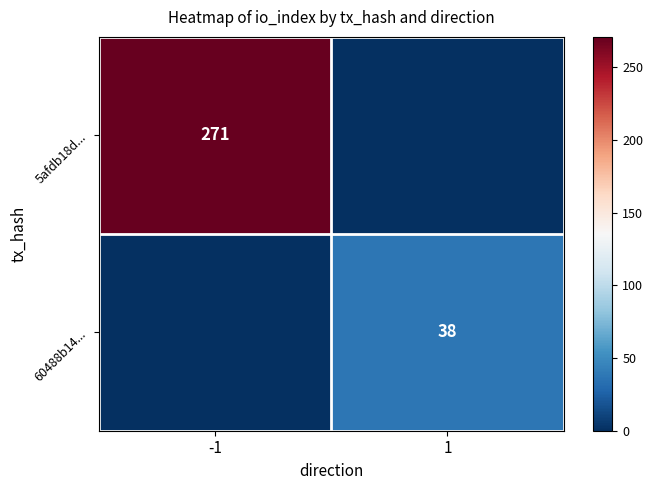

The 5afdb18d... series shows 362 at -1. True or false?

False